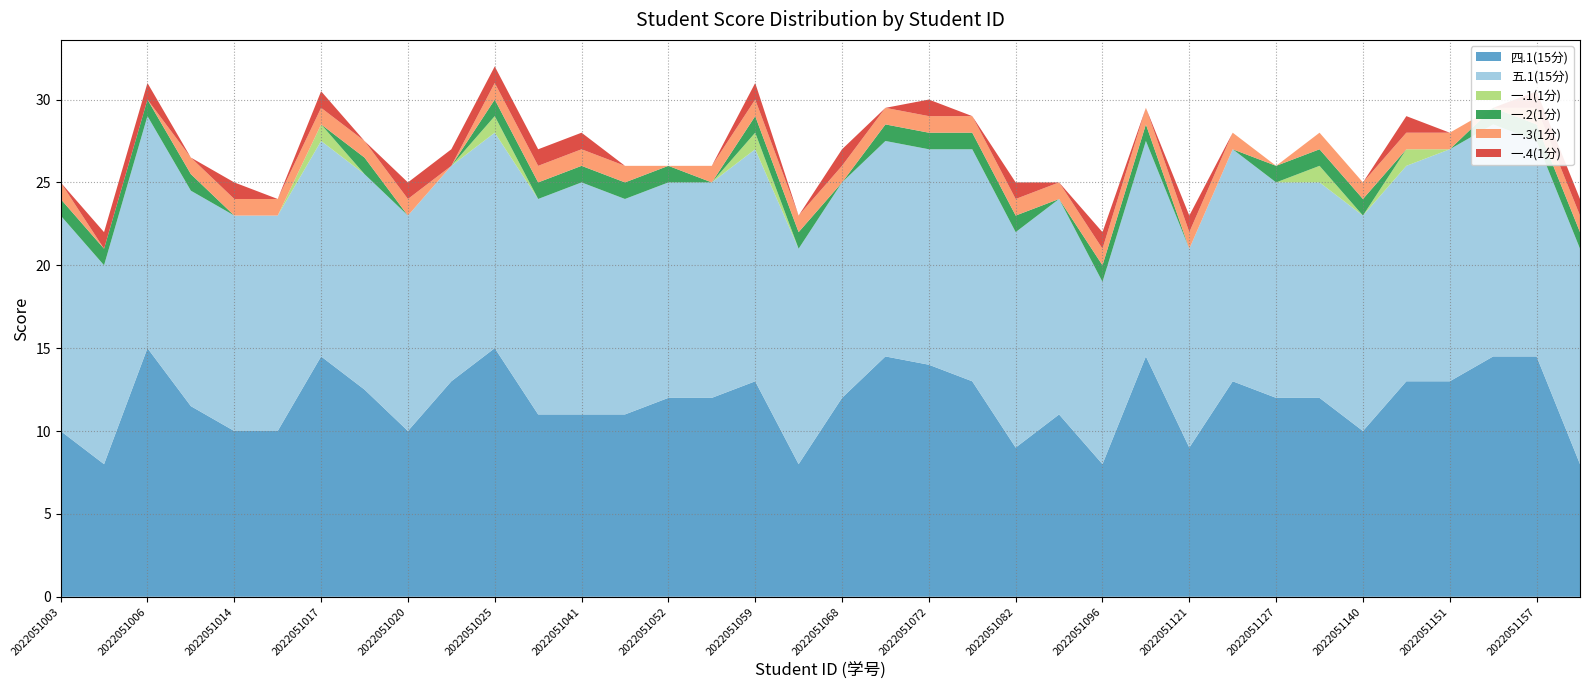

Reading left to right, list all the values displayed in this chart.

四.1(15分): 10.0	8.0	15.0	11.5	10.0	10.0	14.5	12.5	10.0	13.0	15.0	11.0	11.0	11.0	12.0	12.0	13.0	8.0	12.0	14.5	14.0	13.0	9.0	11.0	8.0	14.5	9.0	13.0	12.0	12.0	10.0	13.0	13.0	14.5	14.5	8.0
五.1(15分): 13.0	12.0	14.0	13.0	13.0	13.0	13.0	13.0	13.0	13.0	13.0	13.0	14.0	13.0	13.0	13.0	14.0	13.0	13.0	13.0	13.0	14.0	13.0	13.0	11.0	13.0	12.0	14.0	13.0	13.0	13.0	13.0	14.0	14.0	13.0	13.0
一.1(1分): 0.0	0.0	0.0	0.0	0.0	0.0	1.0	0.0	0.0	0.0	1.0	0.0	0.0	0.0	0.0	0.0	1.0	0.0	0.0	0.0	0.0	0.0	0.0	0.0	0.0	0.0	0.0	0.0	0.0	1.0	0.0	1.0	0.0	0.0	0.0	0.0
一.2(1分): 1.0	1.0	1.0	1.0	0.0	0.0	0.0	1.0	0.0	0.0	1.0	1.0	1.0	1.0	1.0	0.0	1.0	1.0	0.0	1.0	1.0	1.0	1.0	0.0	1.0	1.0	0.0	0.0	1.0	1.0	1.0	0.0	0.0	1.0	1.0	1.0
一.3(1分): 1.0	0.0	0.0	1.0	1.0	1.0	1.0	1.0	1.0	0.0	1.0	1.0	1.0	1.0	0.0	1.0	1.0	1.0	1.0	1.0	1.0	1.0	1.0	1.0	1.0	1.0	1.0	1.0	0.0	1.0	1.0	1.0	1.0	0.0	1.0	1.0
一.4(1分): 0.0	1.0	1.0	0.0	1.0	0.0	1.0	0.0	1.0	1.0	1.0	1.0	1.0	0.0	0.0	0.0	1.0	0.0	1.0	0.0	1.0	0.0	1.0	0.0	1.0	0.0	1.0	0.0	0.0	0.0	0.0	1.0	0.0	0.0	1.0	1.0